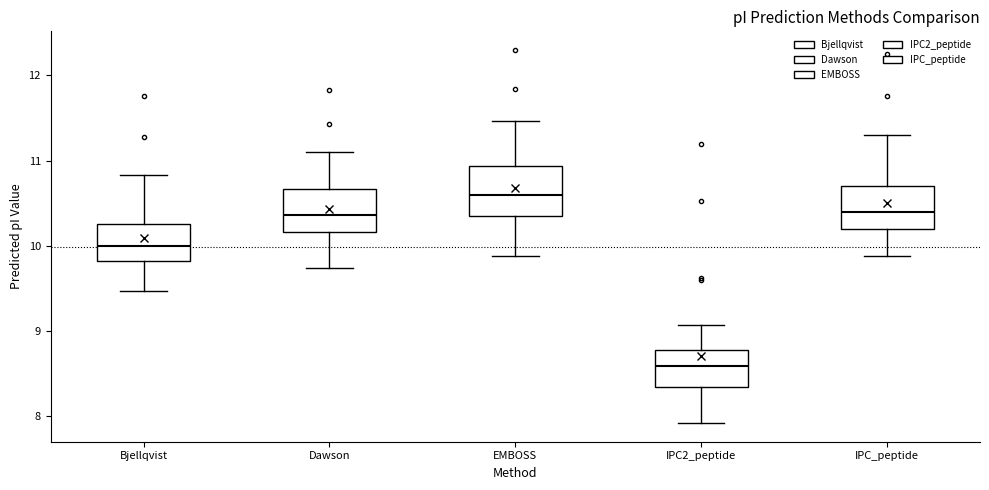

Reading left to right, transcribe this box plot: for each box, give where its median line is, the range the box spans, and where its two whiskers end, as read against the y-axis. The values are not printed on the chart, so give them approximately, as read against the axis.

Bjellqvist: median 10.0, box 9.8 to 10.3, whiskers 9.5 to 10.8
Dawson: median 10.4, box 10.2 to 10.7, whiskers 9.7 to 11.1
EMBOSS: median 10.6, box 10.3 to 10.9, whiskers 9.9 to 11.5
IPC2_peptide: median 8.6, box 8.3 to 8.8, whiskers 7.9 to 9.1
IPC_peptide: median 10.4, box 10.2 to 10.7, whiskers 9.9 to 11.3